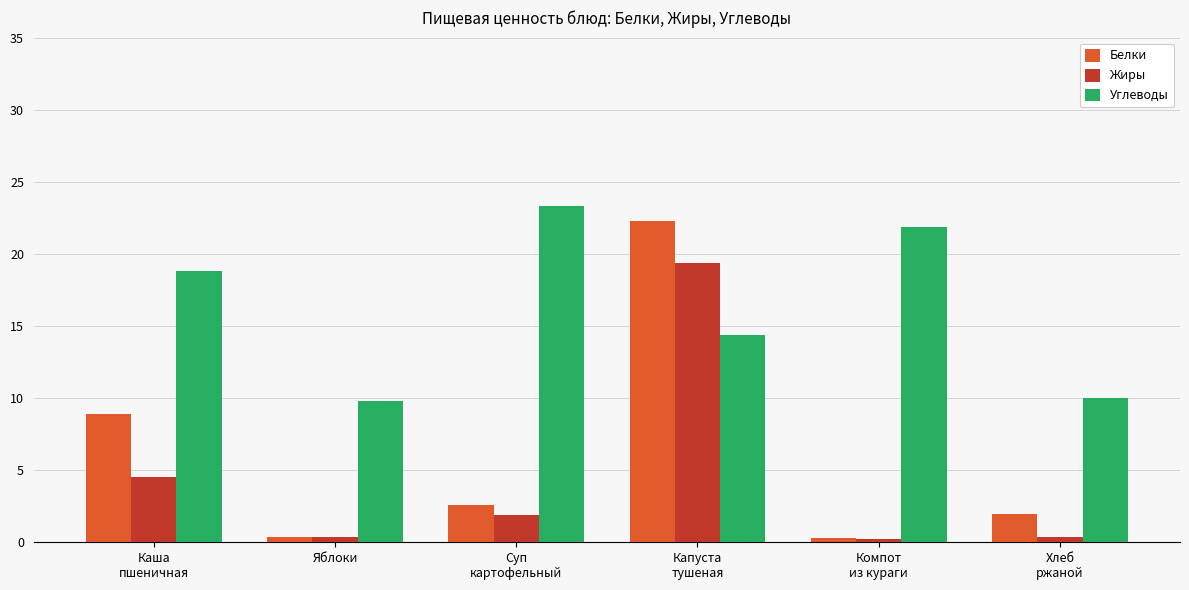

Is it true that Углеводы equals 9.8 at Яблоки?

True